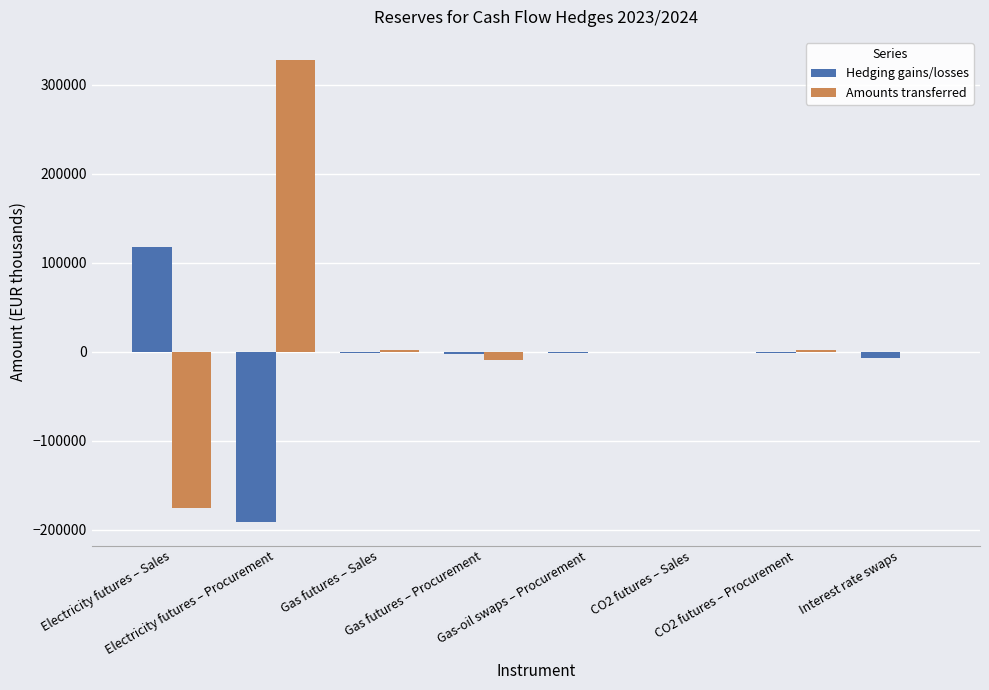

What is the sum of all Hedging gains/losses values?

-86870.2